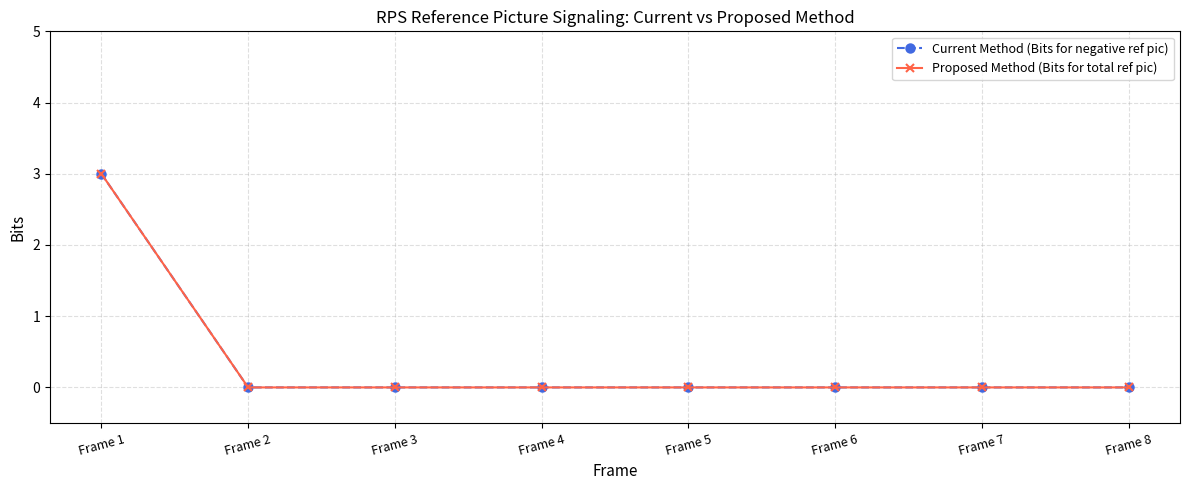

Does the chart have visible grid lines?

Yes